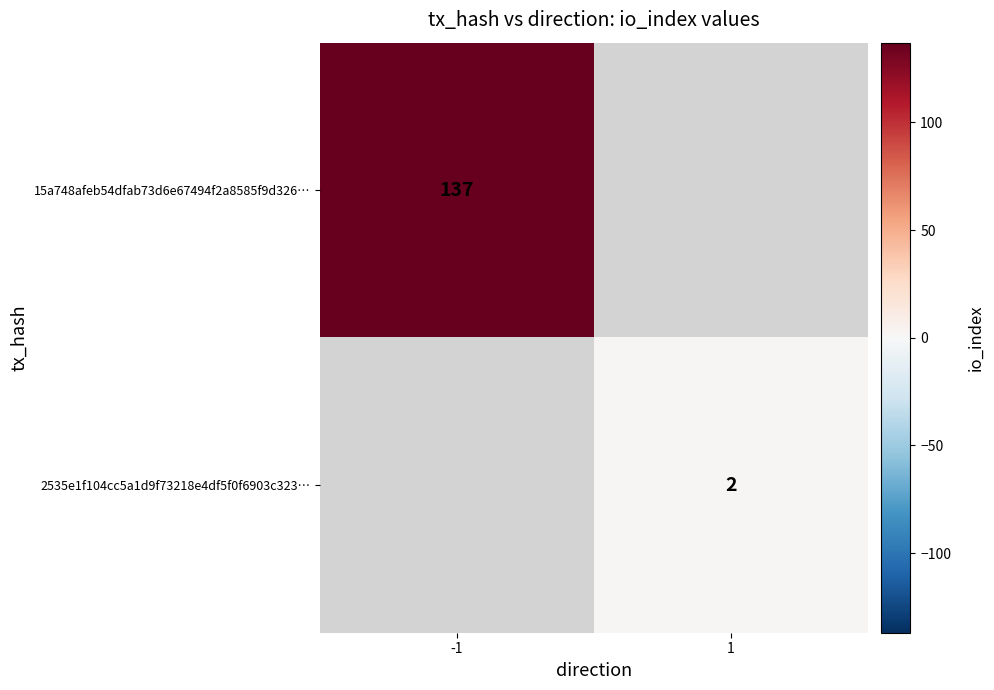

True or false: 2535e1f104cc5a1d9f73218e4df5f0f6903c323… has a value of 2 at 1.

True